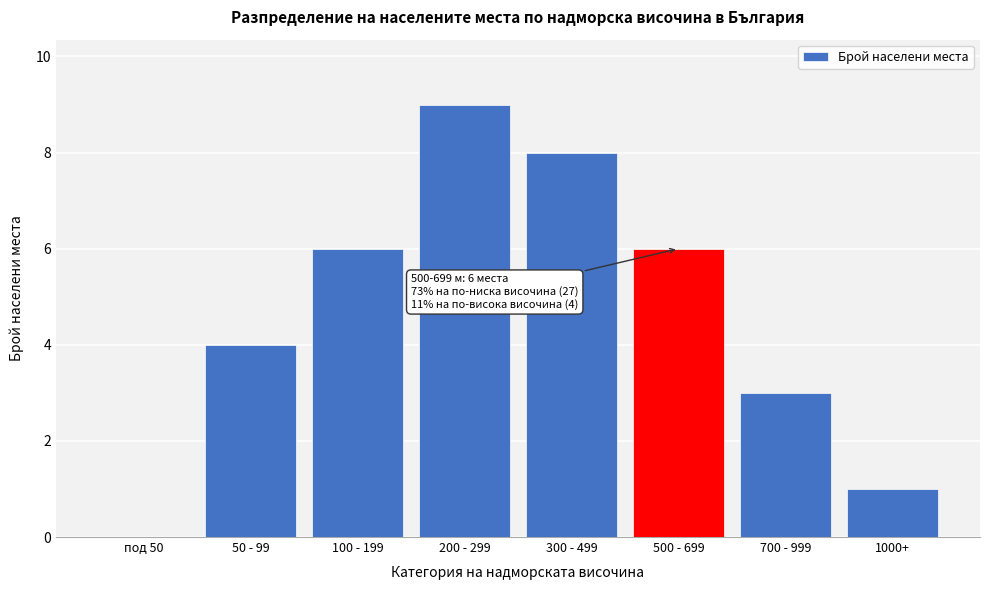

Reading left to right, transcribe all the data shown in this chart.

под 50=0	50 - 99=4	100 - 199=6	200 - 299=9	300 - 499=8	500 - 699=6	700 - 999=3	1000+=1